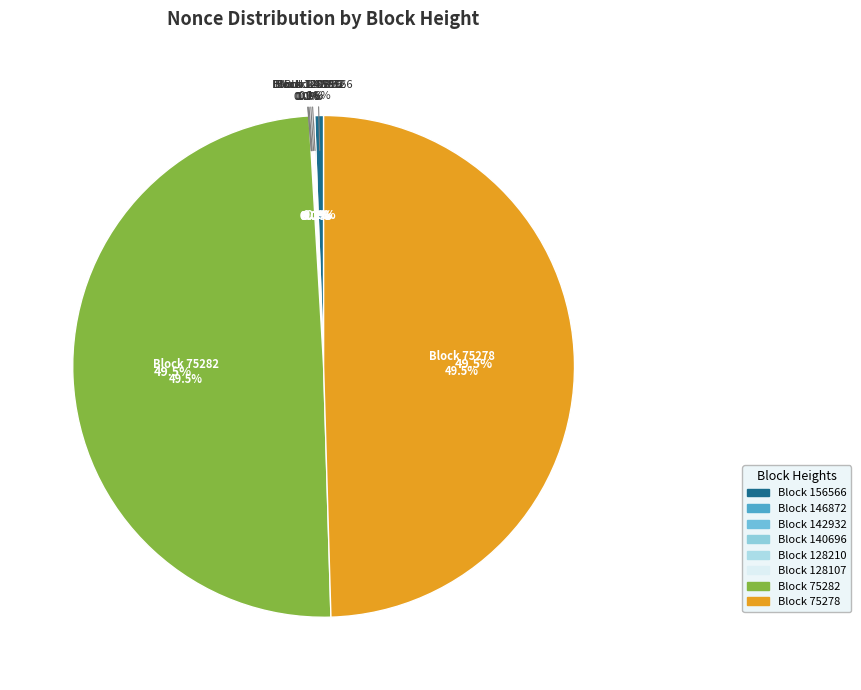

Which slice is the largest?

75282